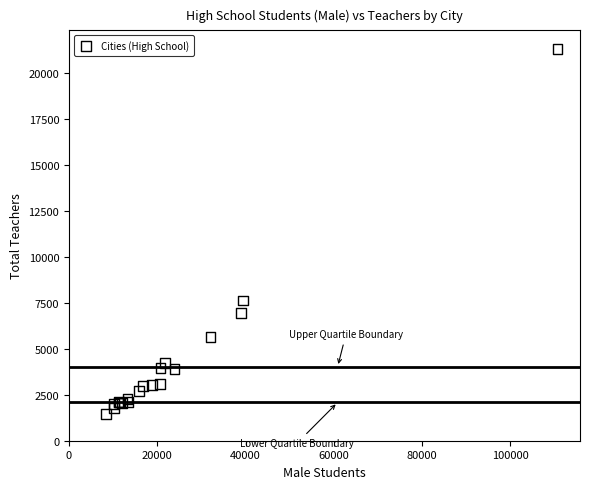

What Y value in the scatter plot is closest to 11377?

7624